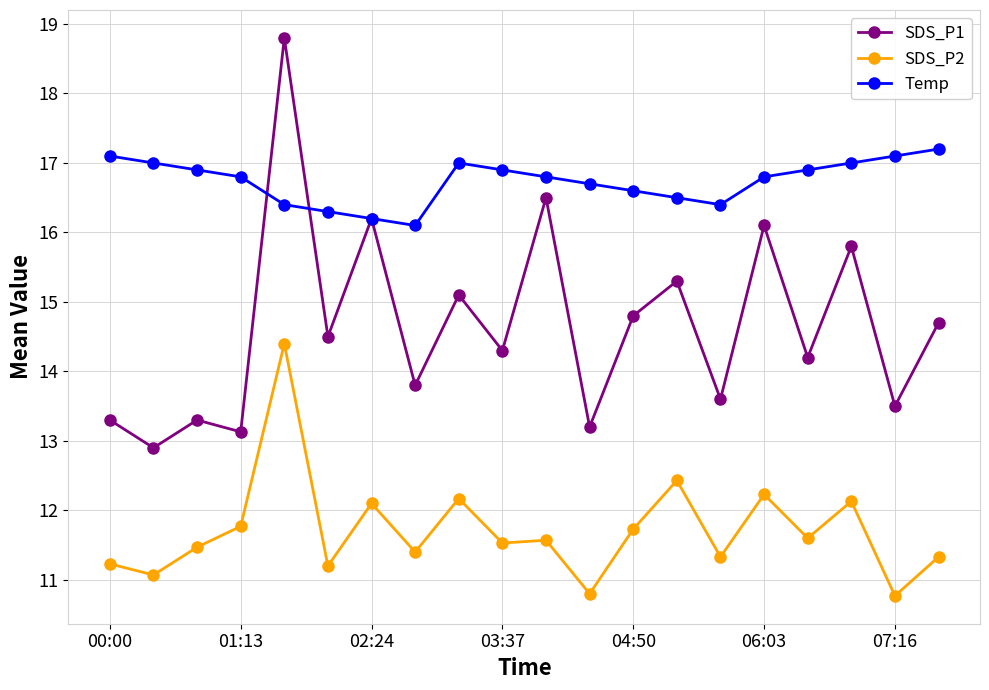

Rank the series by their average value, from highest to lowest.

Temp, SDS_P1, SDS_P2